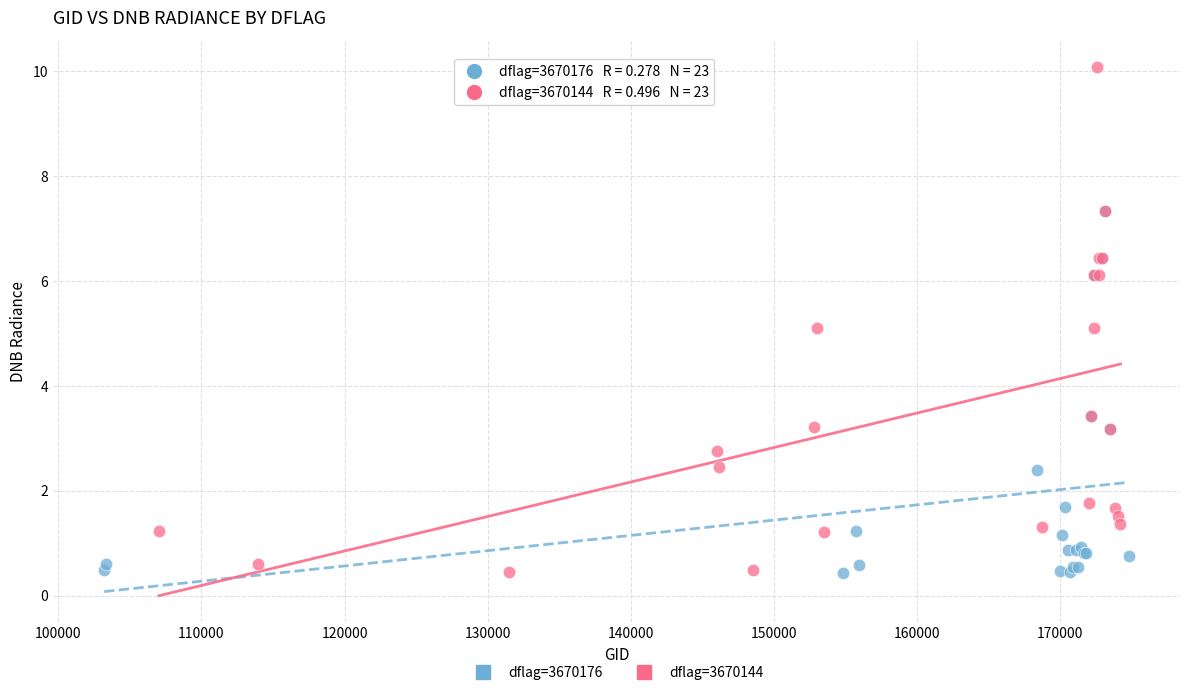

Which series has the widest spread of Y values?

dflag=3670144